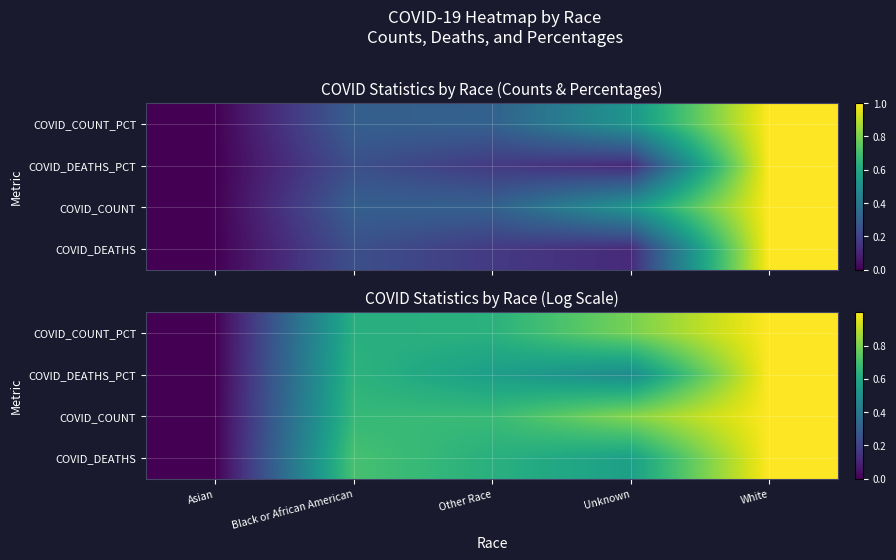

List the series in order of their peak value, lowest first.

COVID_COUNT_PCT, COVID_COUNT, COVID_DEATHS_PCT, COVID_DEATHS